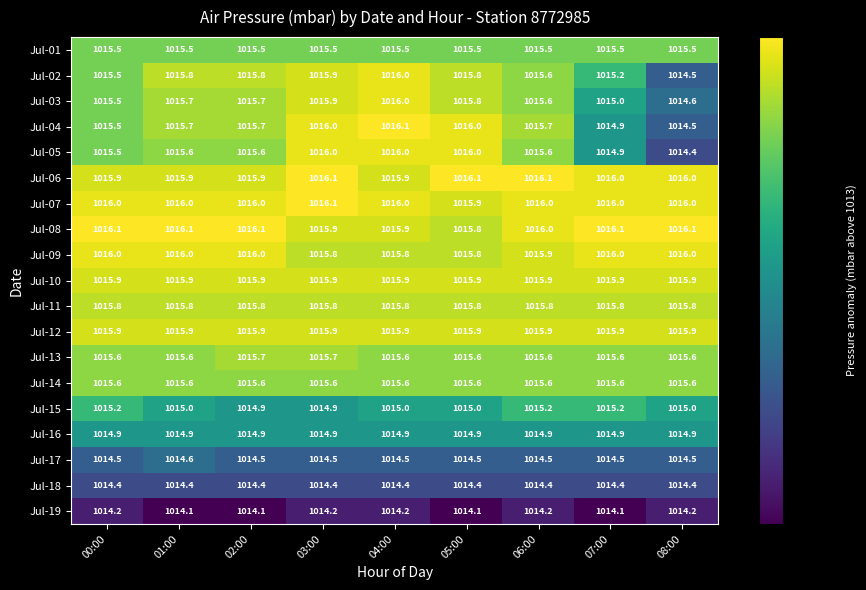

Which series changed the most between 00:00 and 04:00?

Jul-04